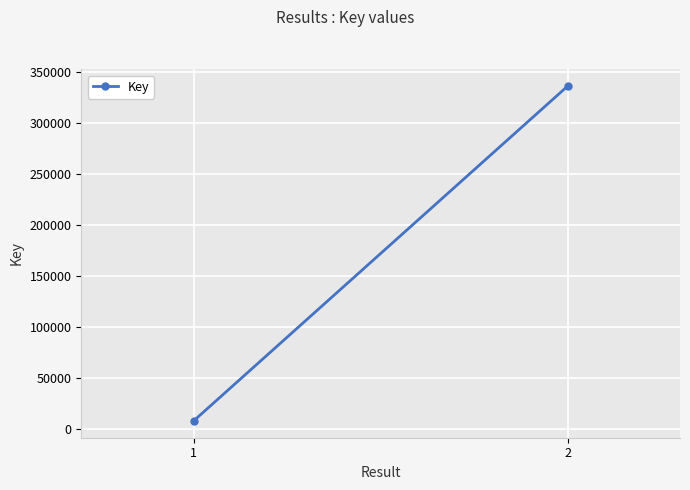

Reading left to right, what are all the values shown in this chart?

8109	336160